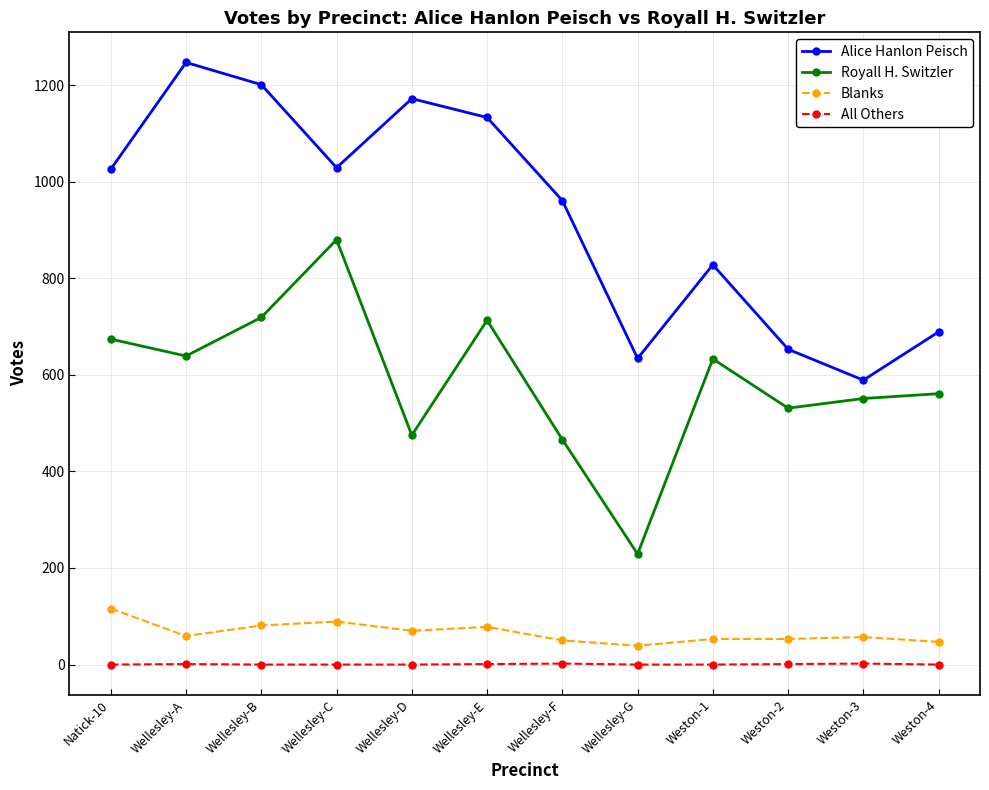

What is the difference between the second highest and second lowest values in the Royall H. Switzler series?

253